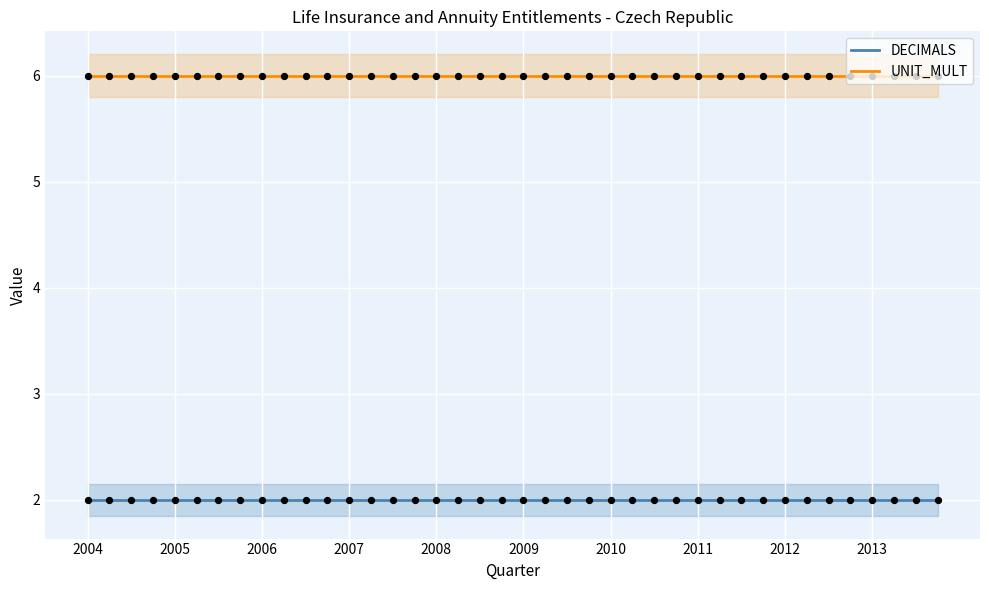

Which series contains the highest Y value?

UNIT_MULT